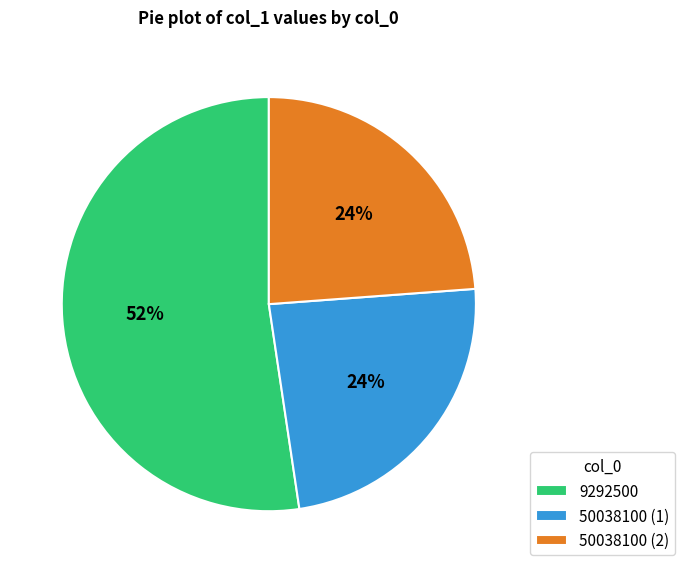

Which category accounts for the majority?

9292500